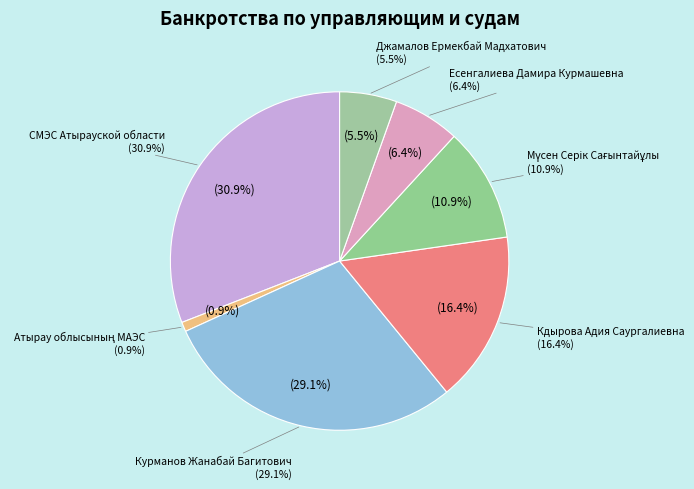

To the nearest percent, what percentage of the pie is Джамалов Ермекбай Мадхатович?

5%